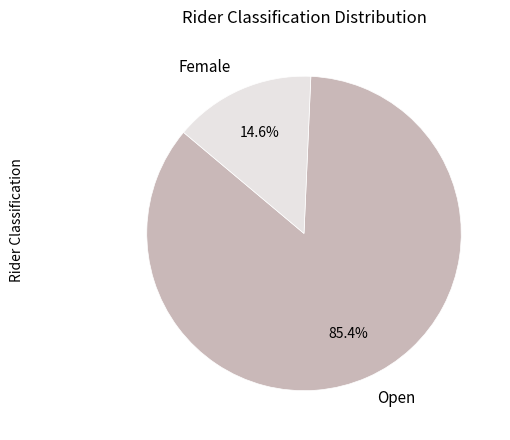

Count the number of slices in the pie.

2